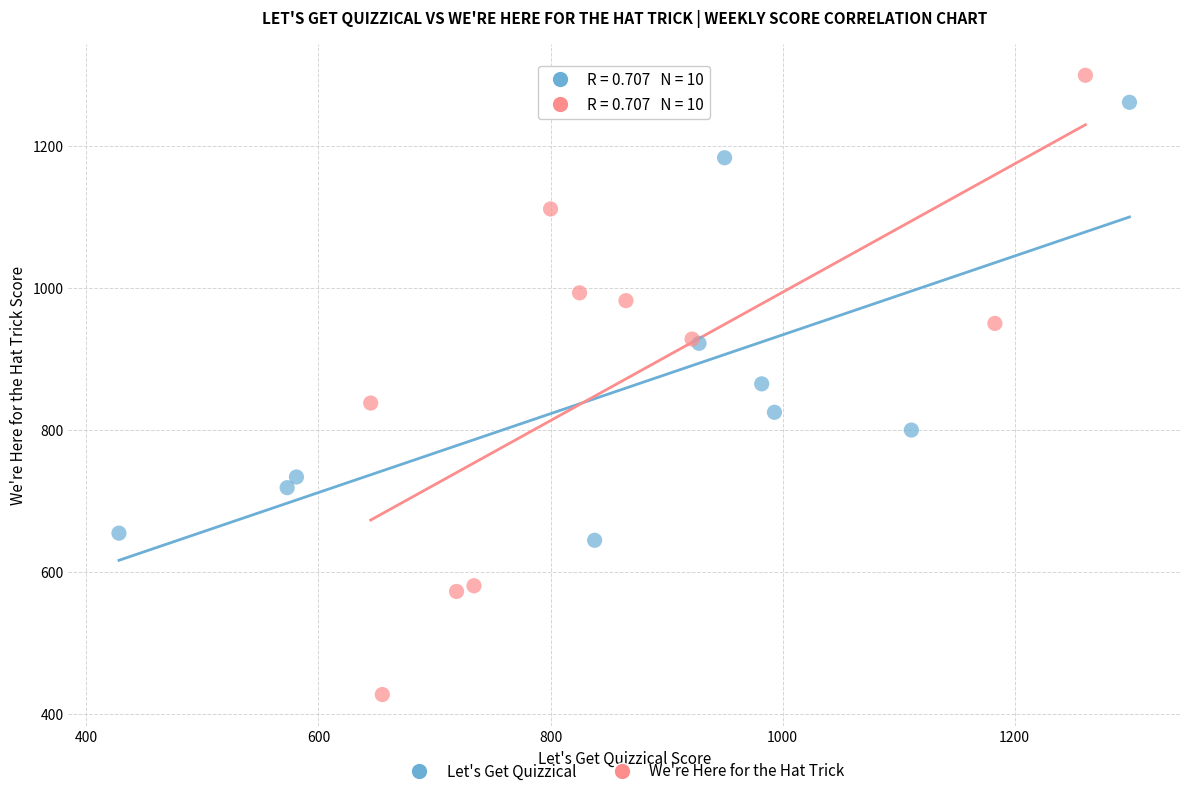

Which series reaches the minimum Y coordinate?

We're Here for the Hat Trick